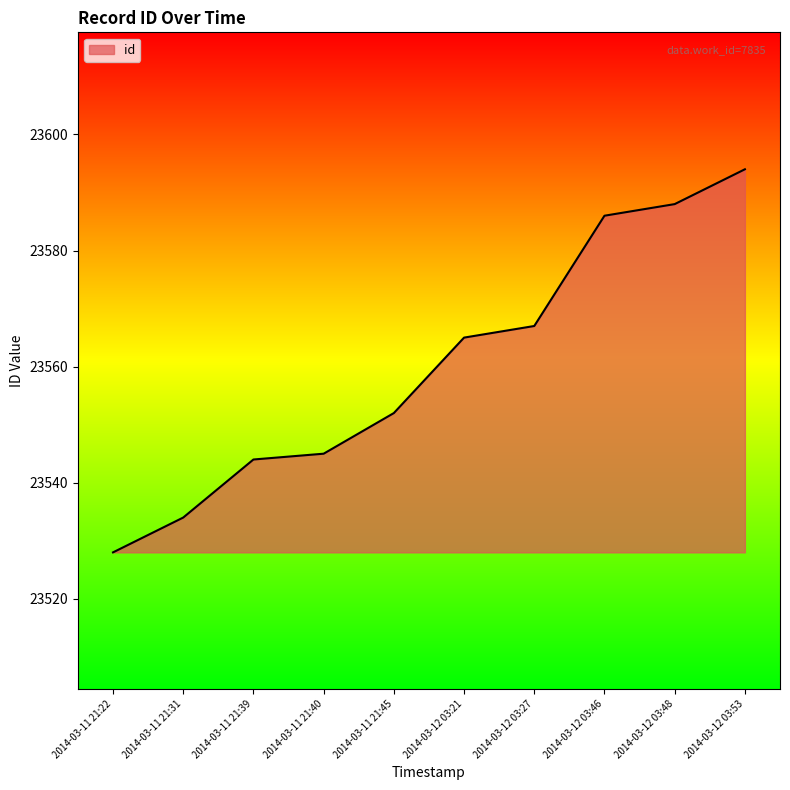

The value at 2014-03-12 03:48 is 4856. True or false?

False